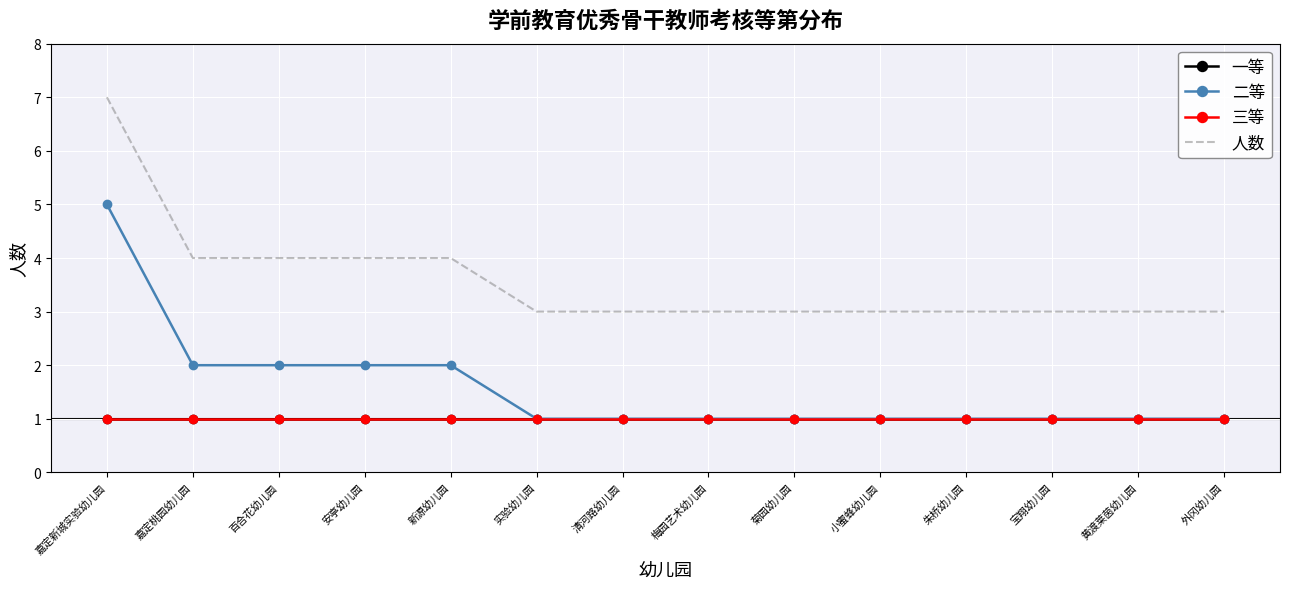

Is it true that 二等 equals 1 at 嘉定桃园幼儿园?

False